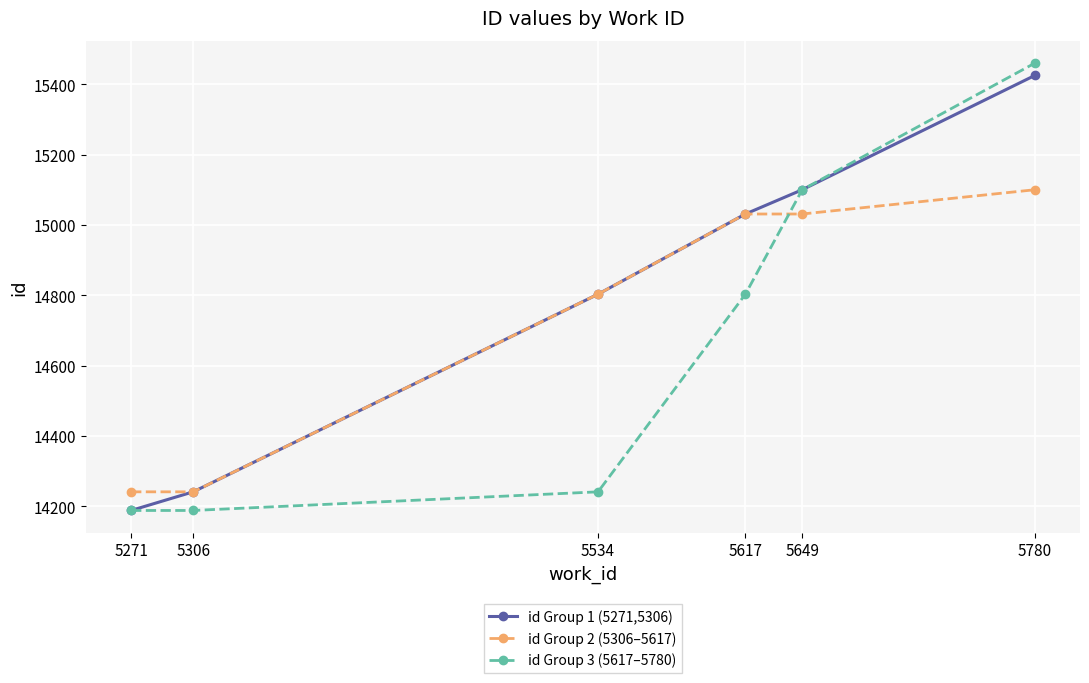

The value of id Group 2 (5306–5617) at 5617 is 15031. True or false?

True